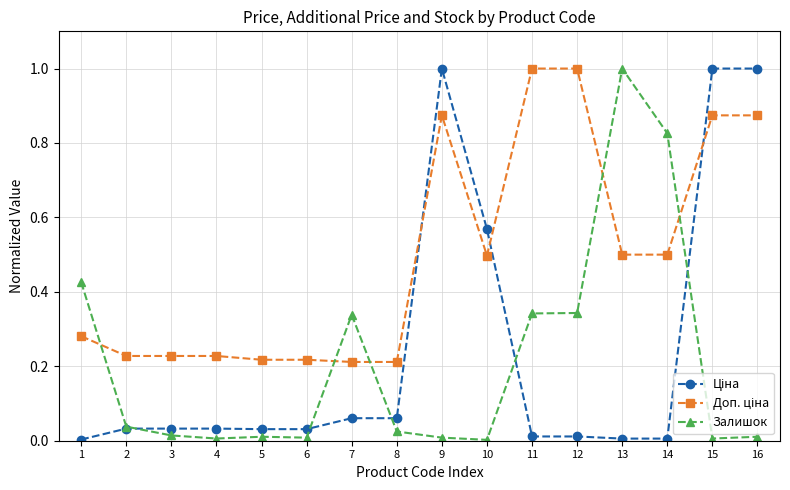

Which series changed the most between 10 and 14?

Залишок